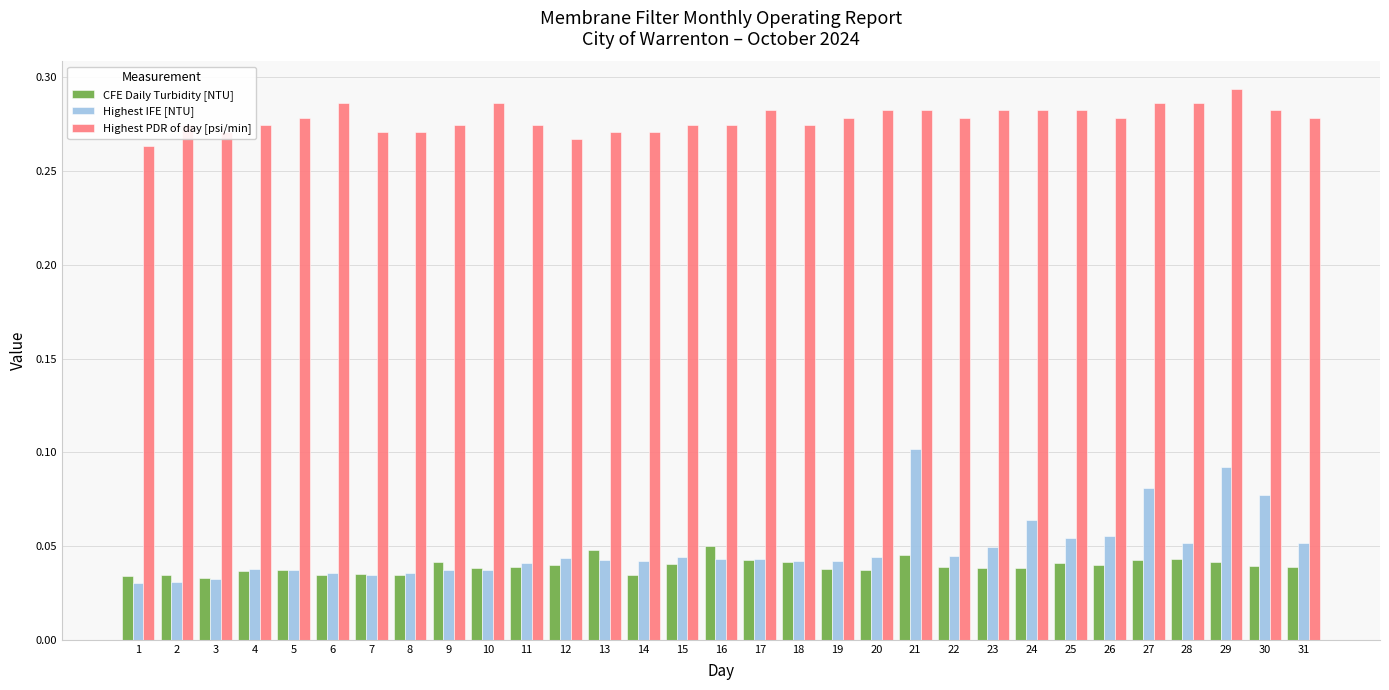

Does the chart contain stacked bars?

No